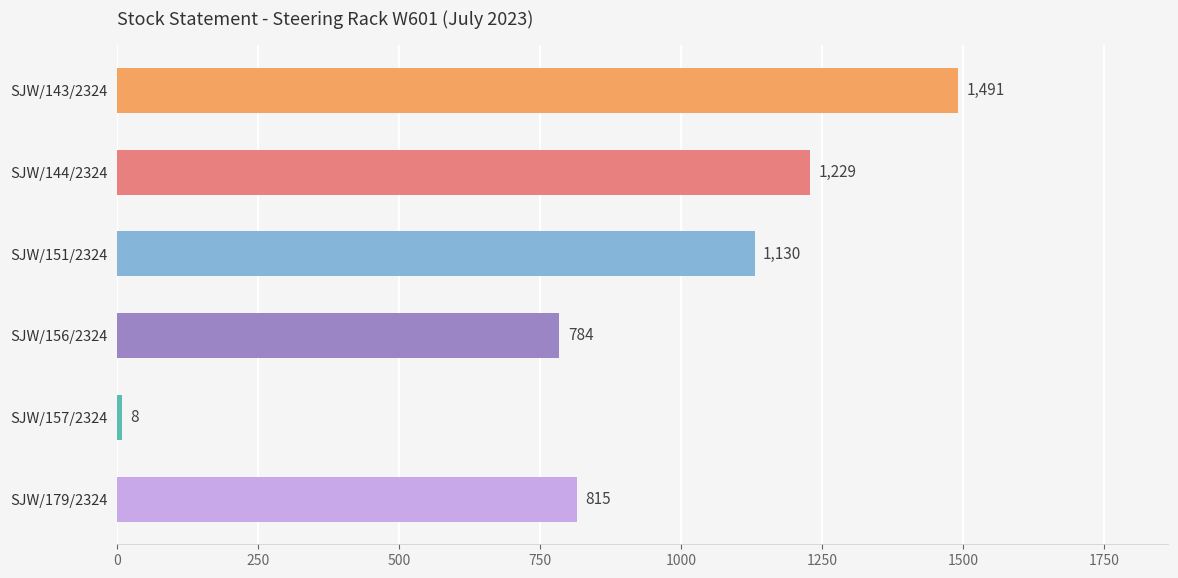

Where is the data nearest to the value 749?

SJW/156/2324